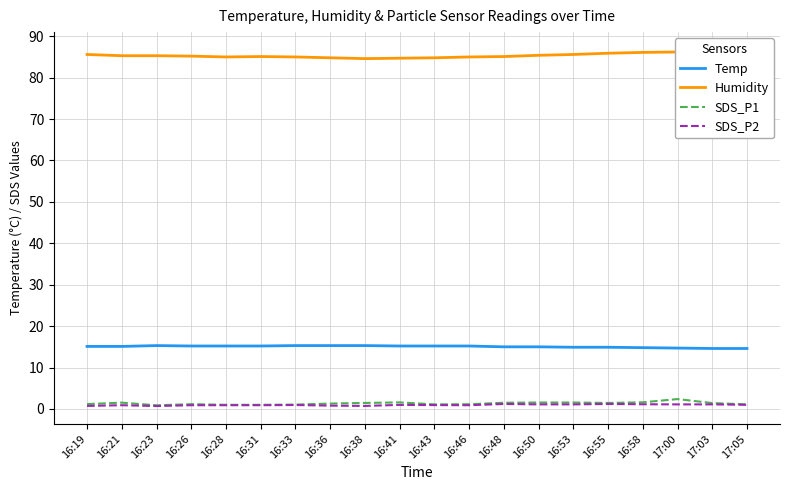

What is the difference between the Temp values at 16:23 and 17:05?

0.7